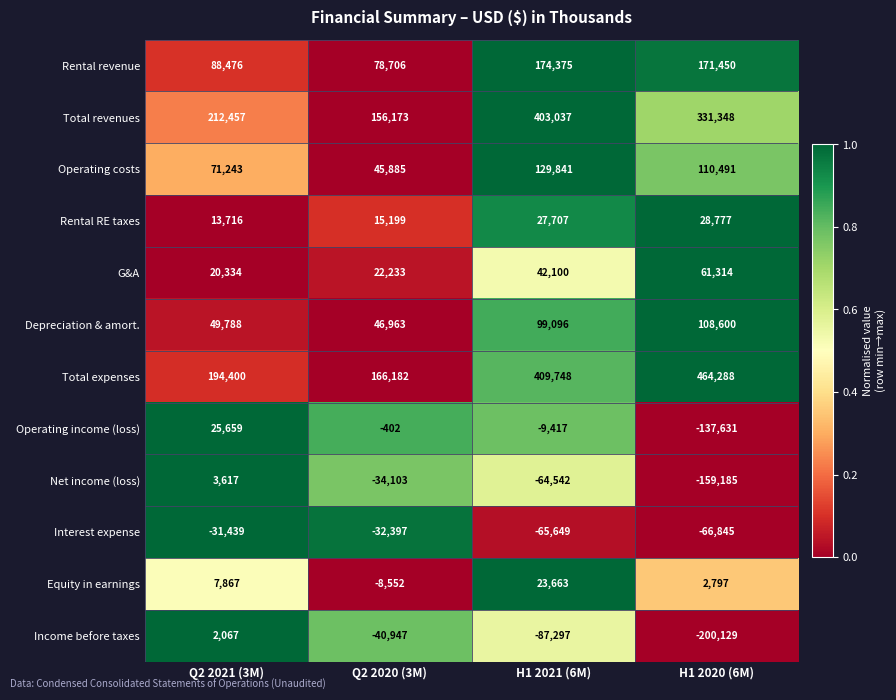

At which category does the chart reach its minimum across all series?

H1 2020 (6M)